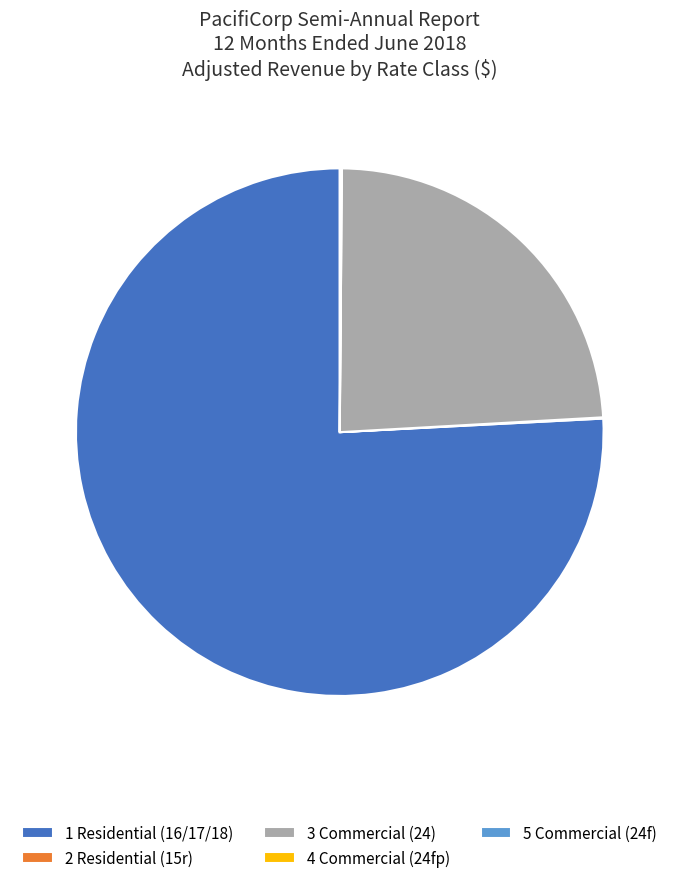

Is it true that 1 Residential (16/17/18) is 62% of the pie?

False